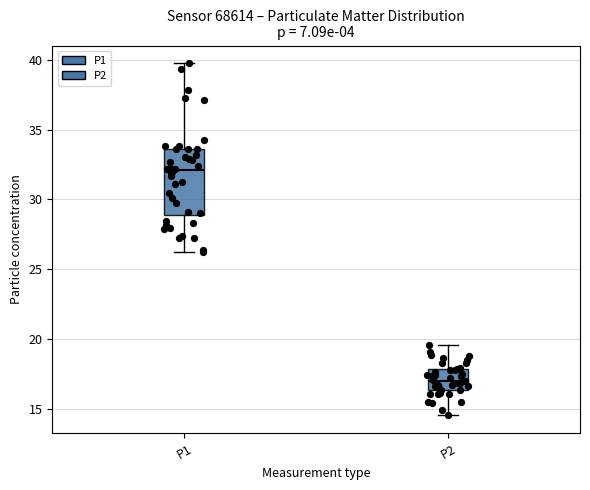

Which box's median line is the highest?

P1